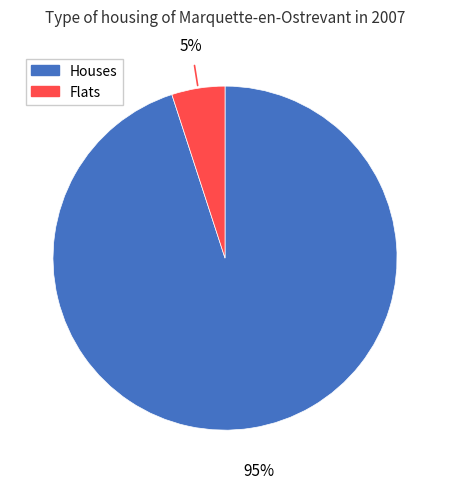

To the nearest percent, what is the difference between the largest and smallest slice percentages?

90%